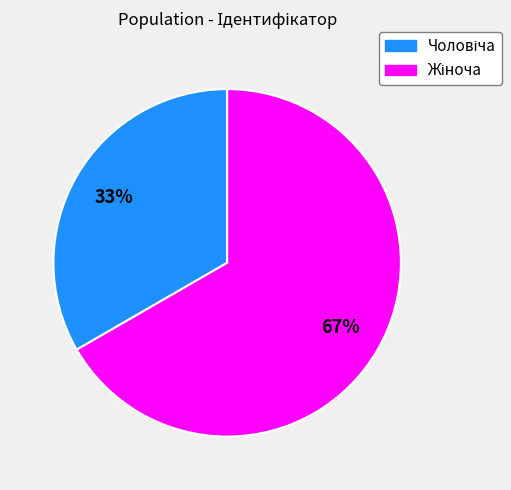

To the nearest percent, what is the average slice percentage?

50%